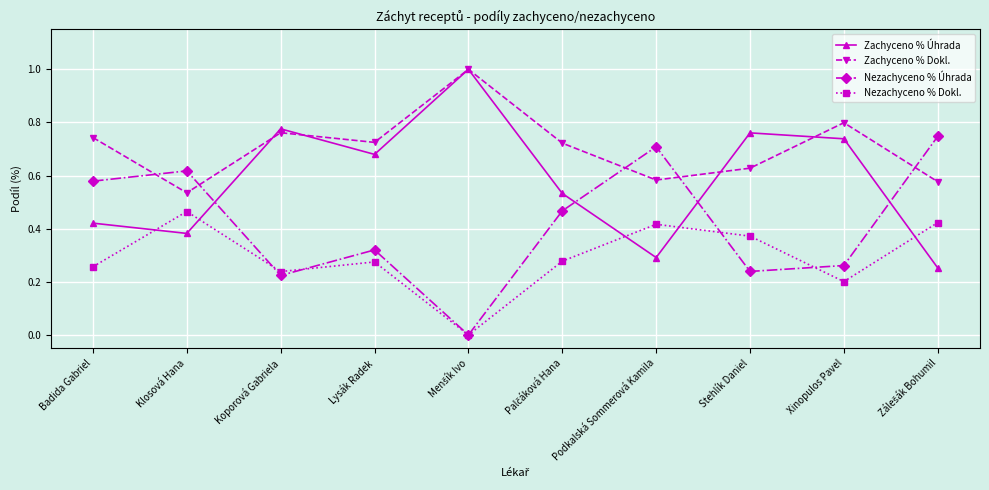

At Badida Gabriel, list the series in order from largest to smallest.

Zachyceno % Dokl., Nezachyceno % Úhrada, Zachyceno % Úhrada, Nezachyceno % Dokl.